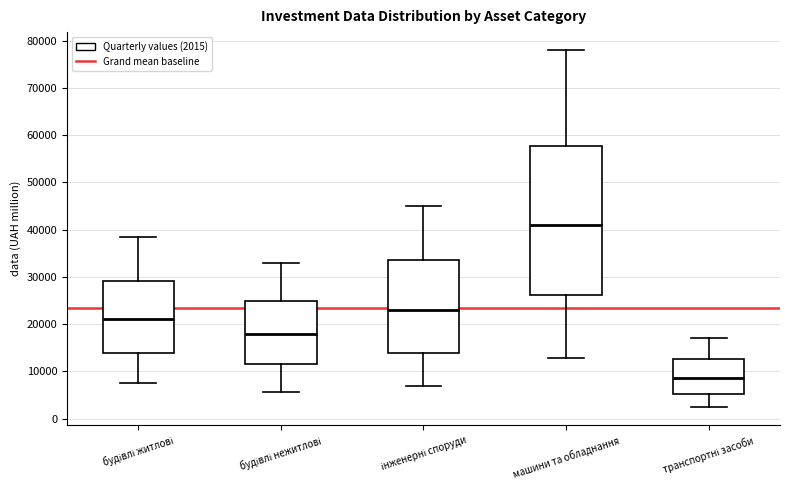

Which box's median line is the highest?

машини та обладнання